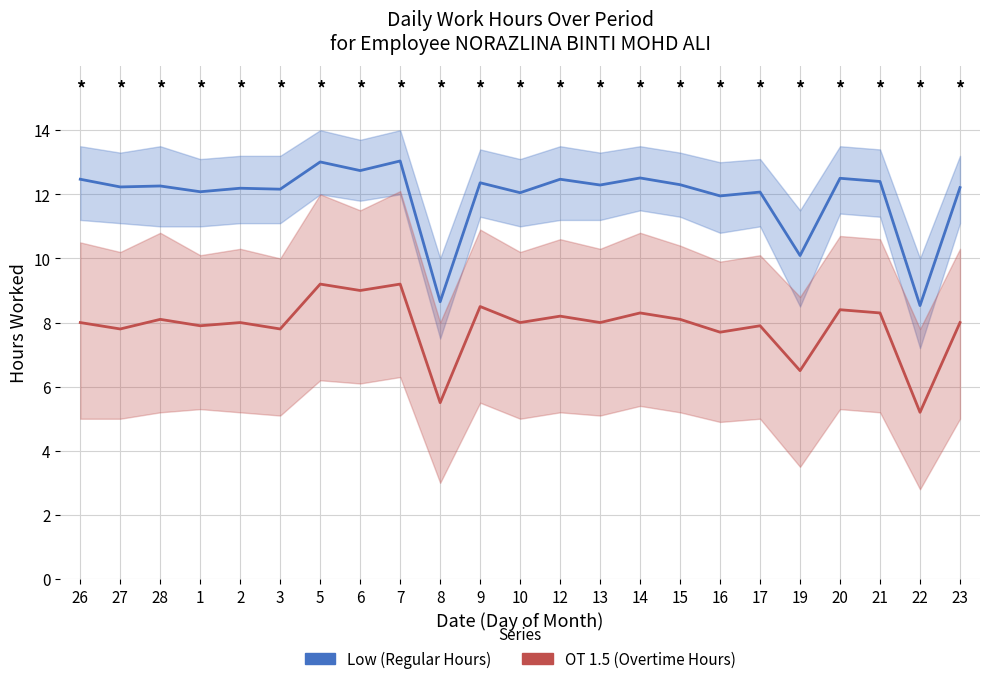

True or false: Low (Regular Hours) and OT 1.5 (Overtime Hours) intersect in this chart.

False